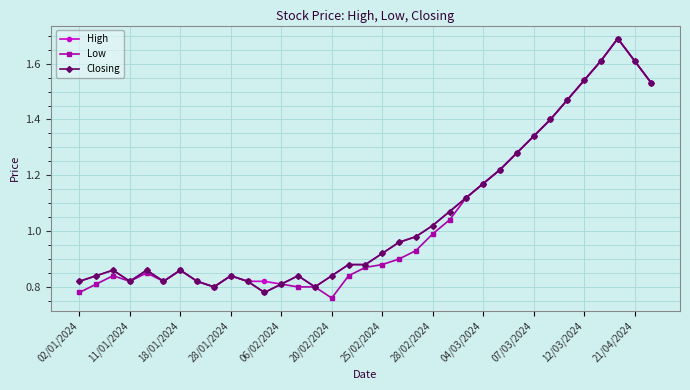

What is the sum of all Closing values?

36.9